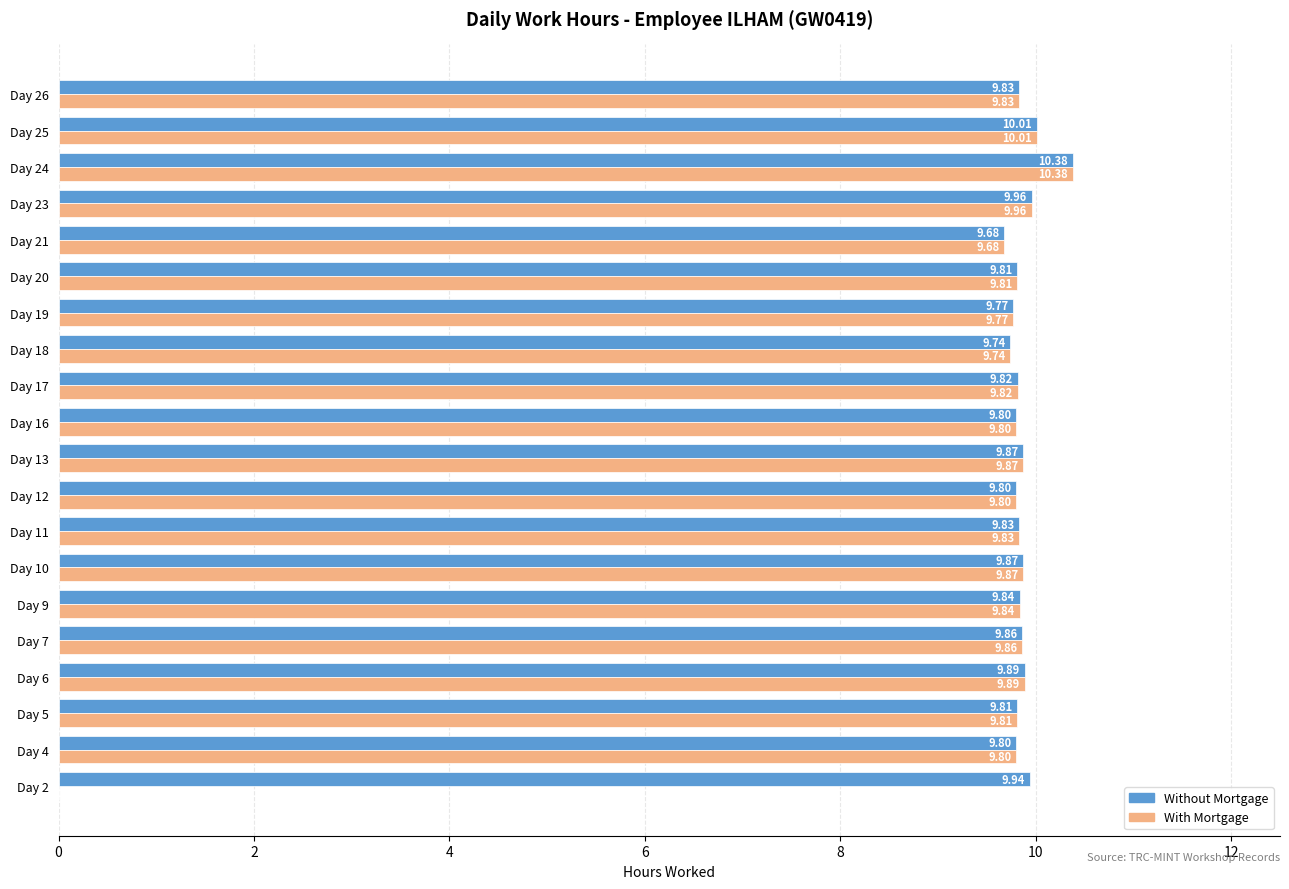

At which category is the sum across all series the highest?

Day 24